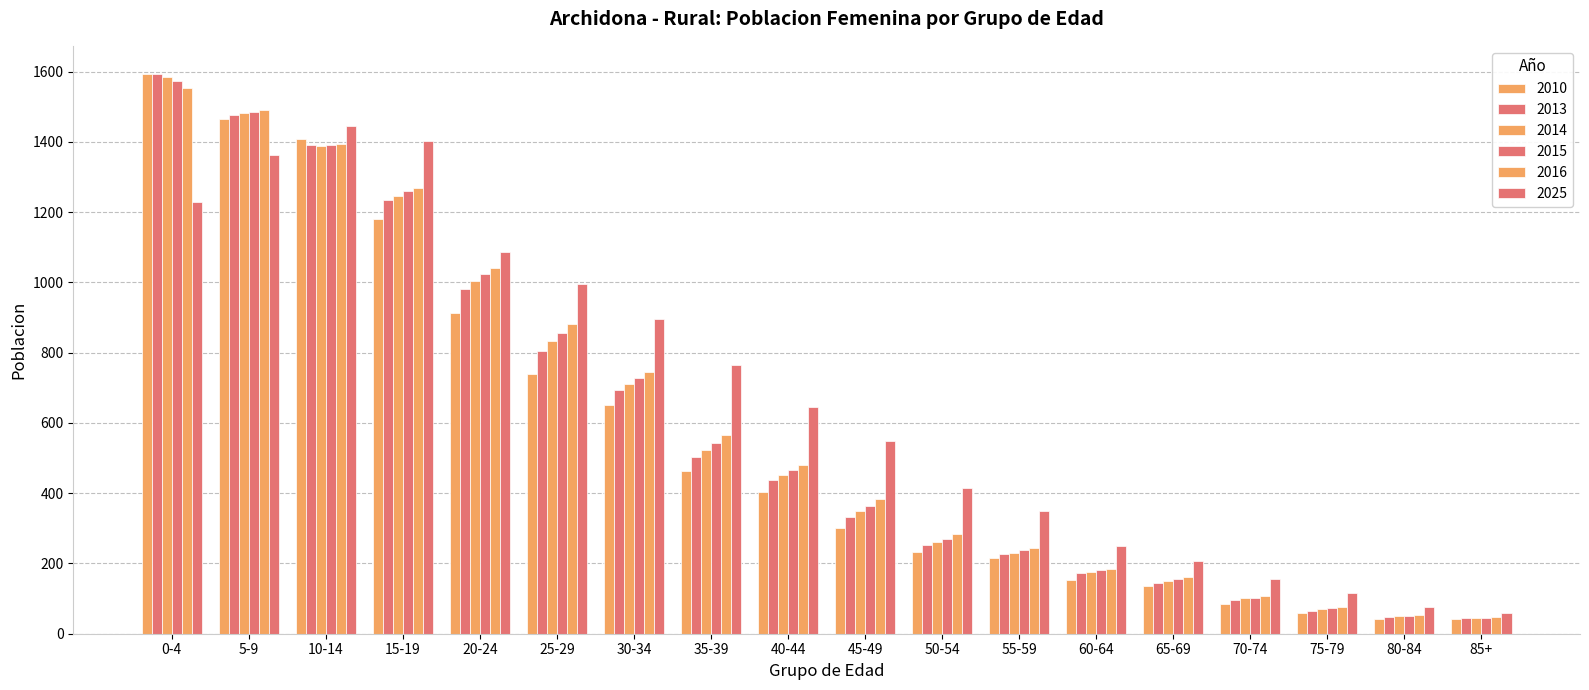

What is the sum of the 2025 values at 65-69 and 15-19?

1609